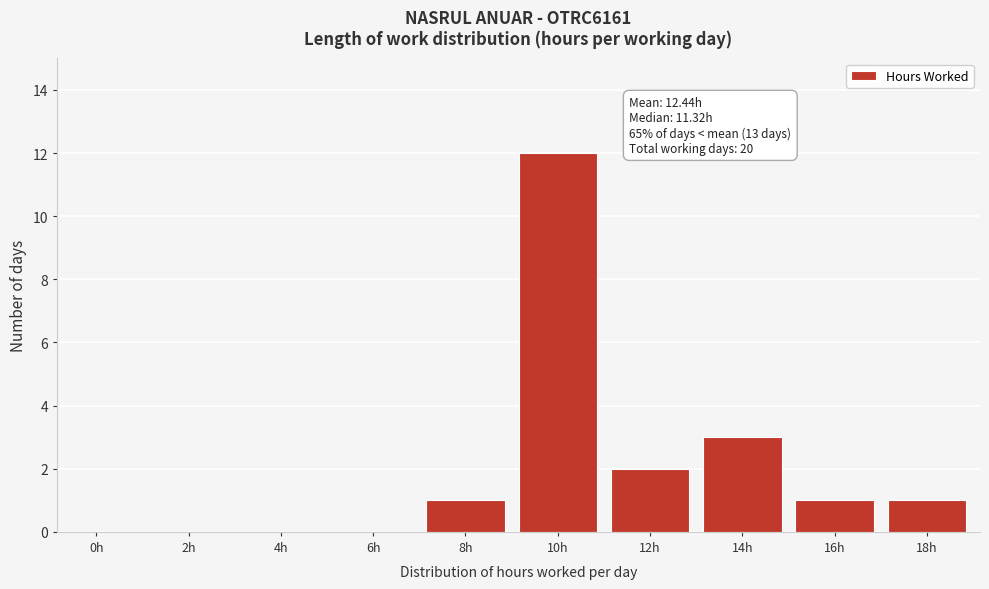

Reading left to right, extract all data points from this chart.

0h=0	2h=0	4h=0	6h=0	8h=1	10h=12	12h=2	14h=3	16h=1	18h=1